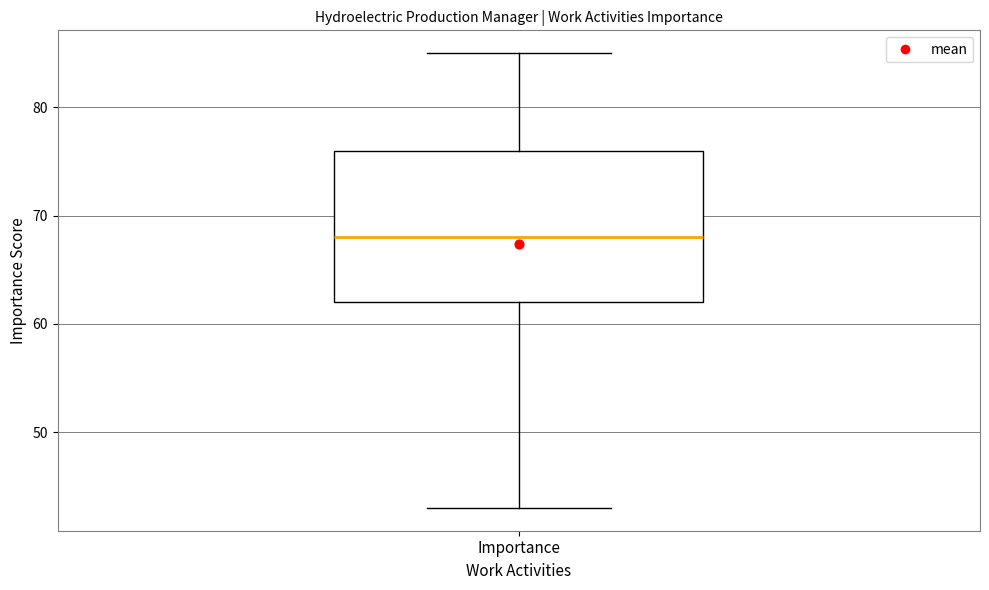

Transcribe this box plot: give where the median line is, the range the box spans, and where the two whiskers end, as read against the y-axis. The values are not printed on the chart, so give them approximately, as read against the axis.

median 68, box 62 to 76, whiskers 43 to 85